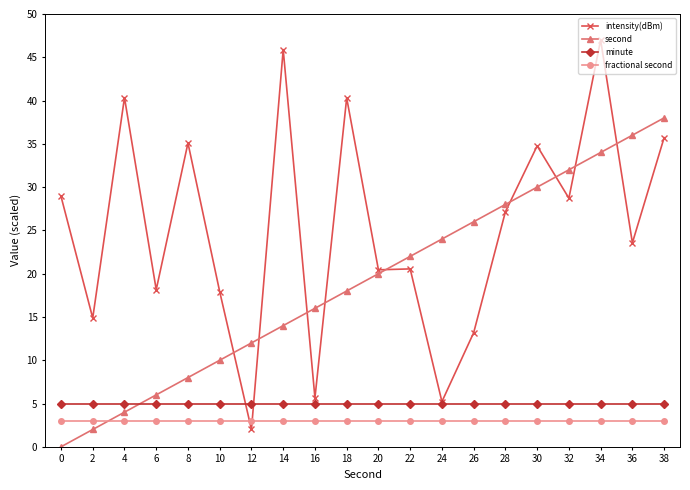

At which category does intensity(dBm) reach its first local valley?

2